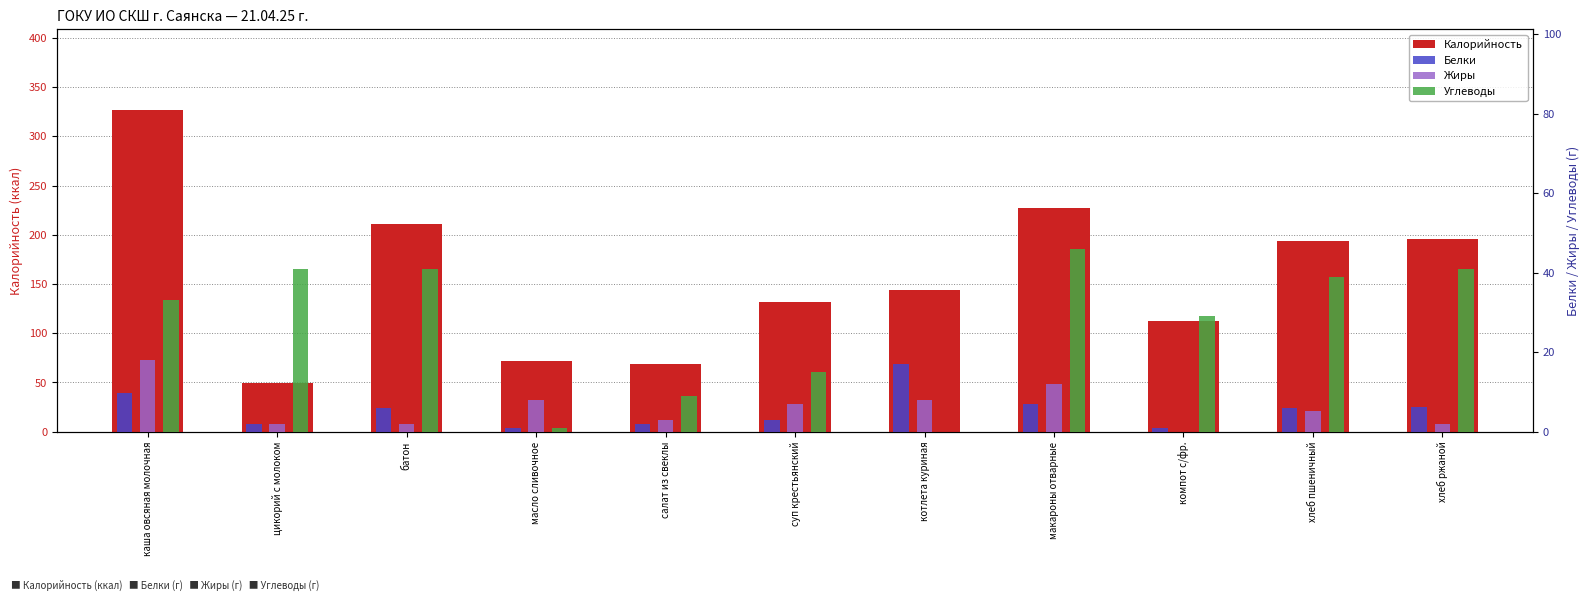

The value of Белки at масло сливочное is 1.5. True or false?

False